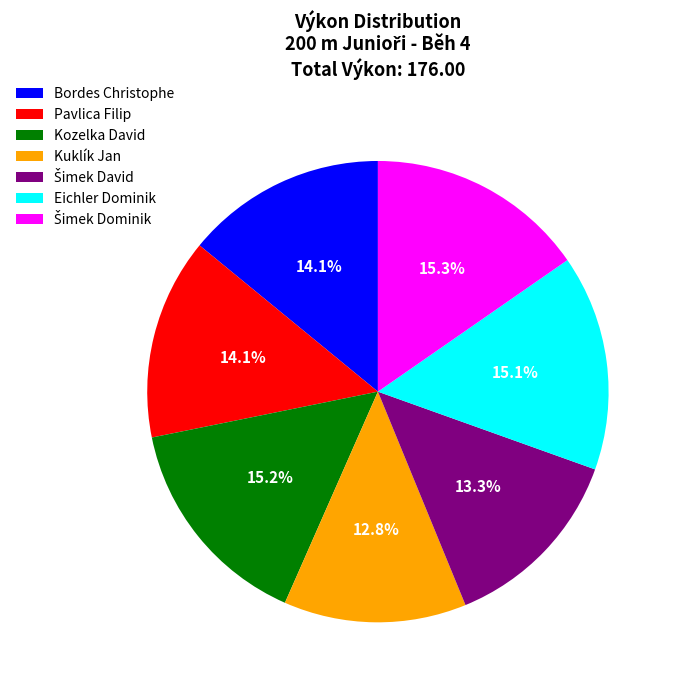

Combined, what portion of the pie is Kuklík Jan and Pavlica Filip?

26.9%